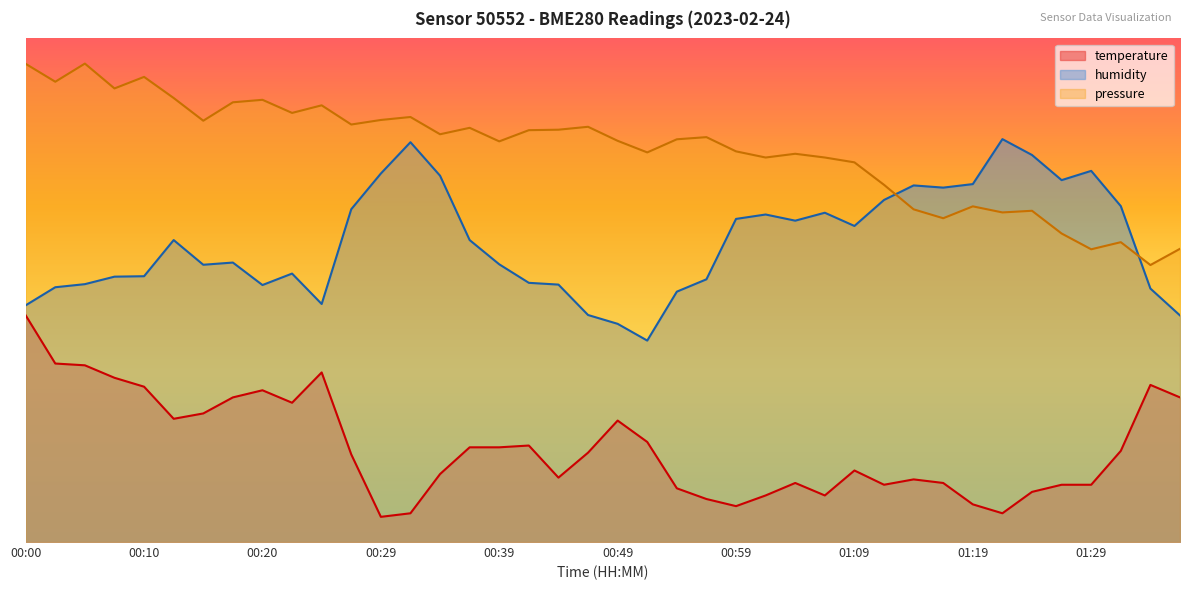

What is the difference between the maximum and minimum values in the temperature series?

40.0